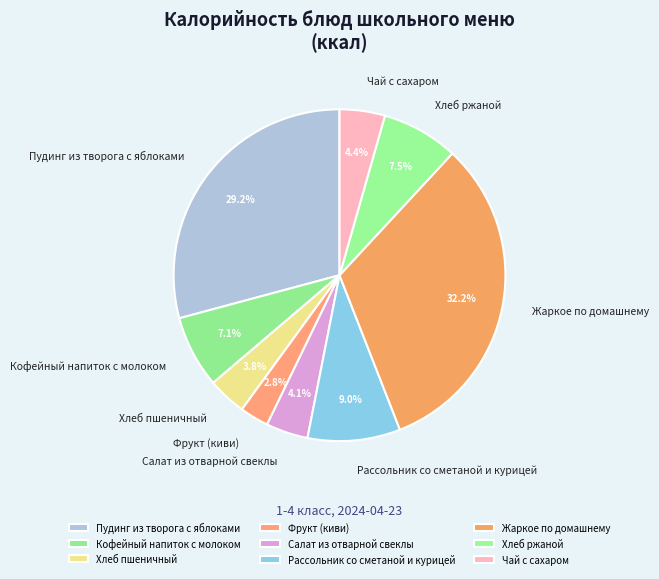

Is there any slice that represents more than half of the pie?

No